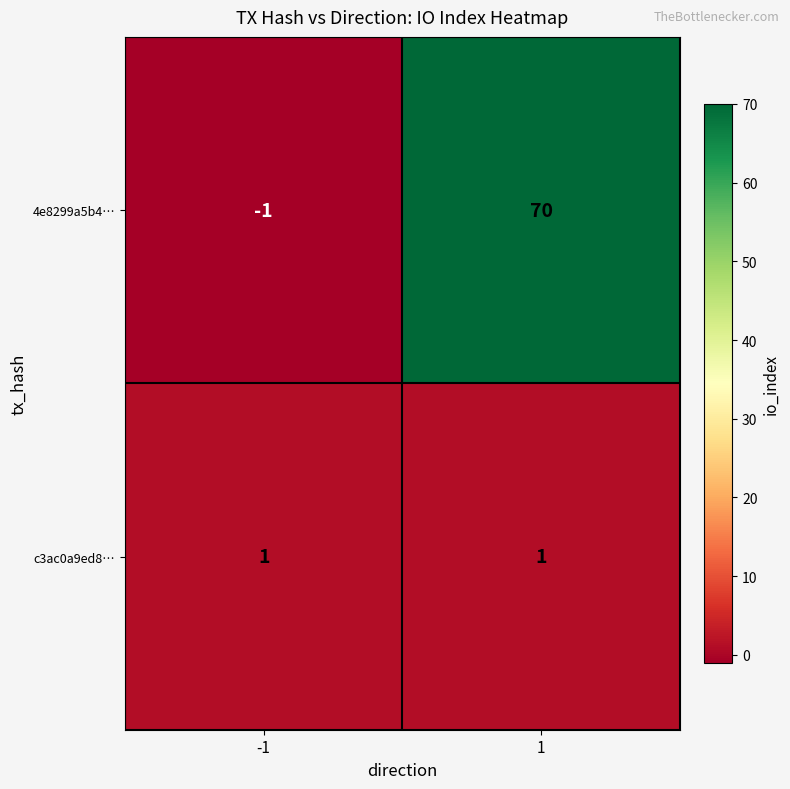

Which series has the largest total across all categories?

4e8299a5b4…